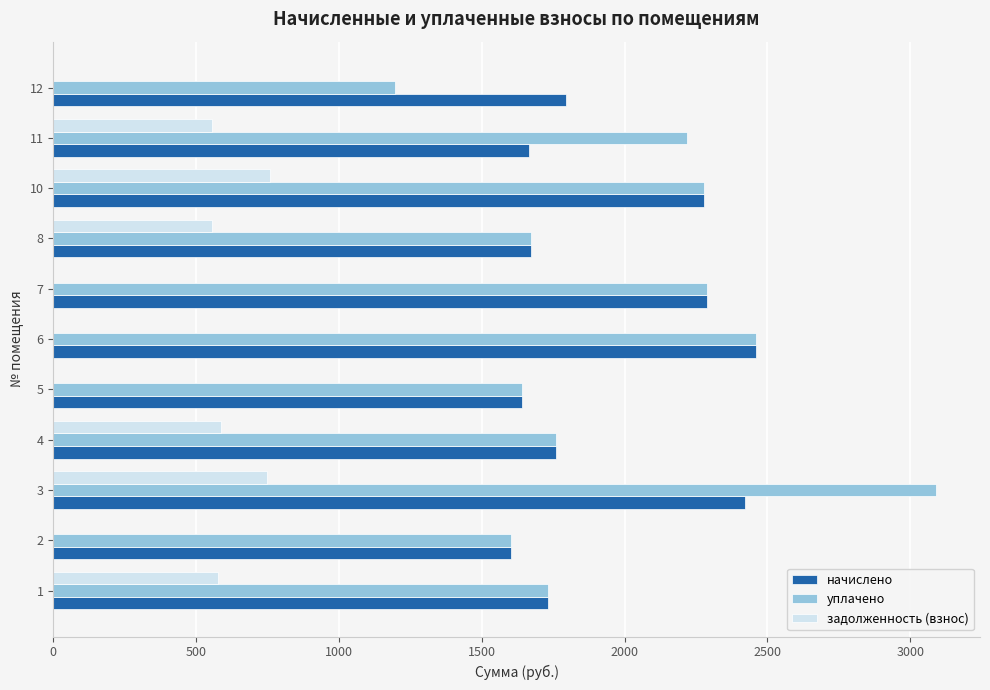

What is the highest value of the задолженность (взнос) series?

758.9